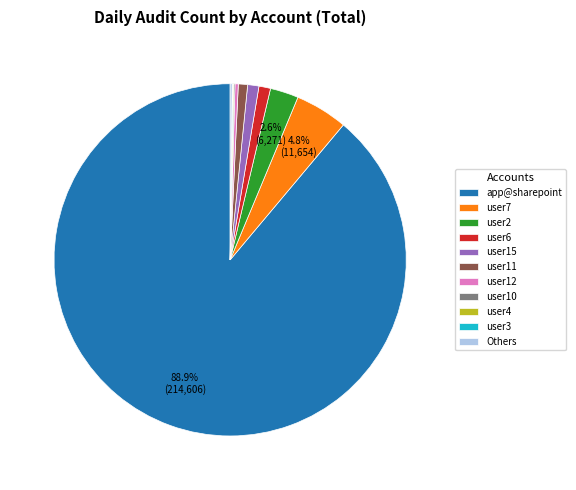

Does any single category account for the majority?

Yes